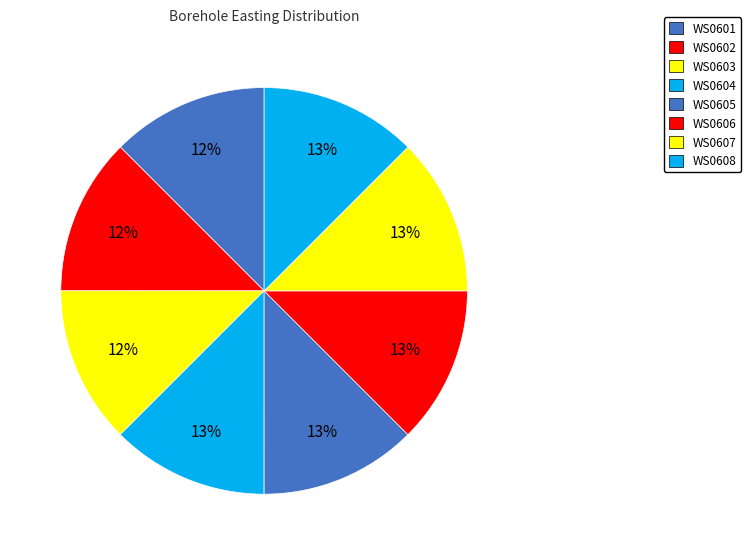

Does any single category account for the majority?

No